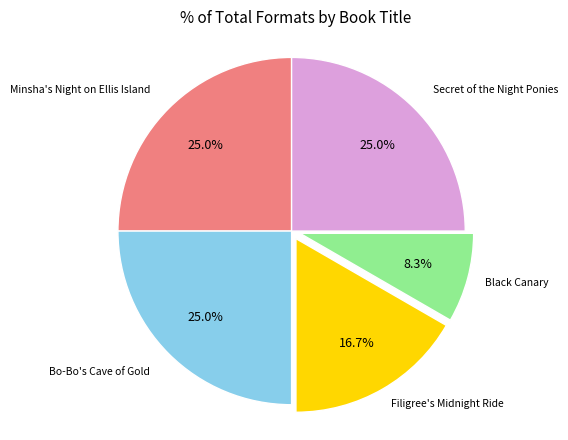

Which has a higher value, Bo-Bo's Cave of Gold or Black Canary?

Bo-Bo's Cave of Gold